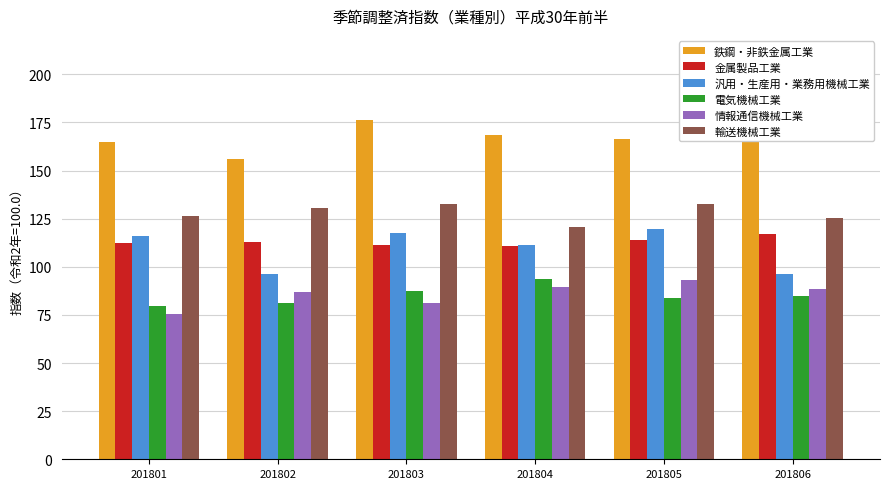

The 電気機械工業 series shows 139.8 at 201805. True or false?

False